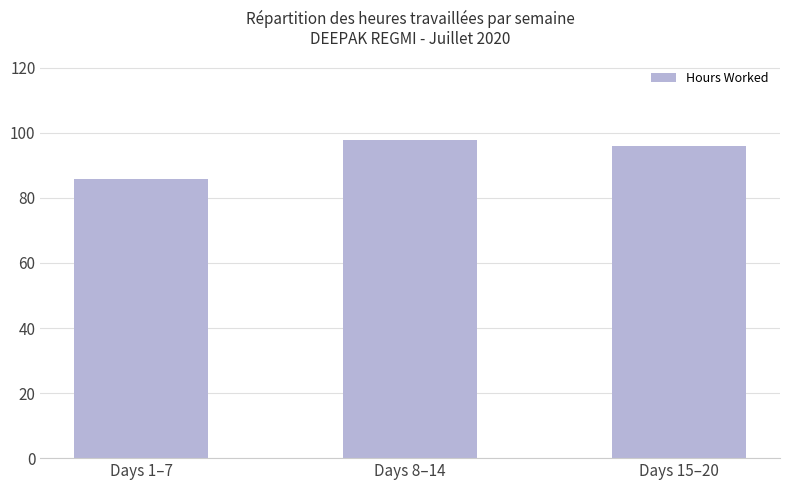

What is the sum of the values at Days 8–14 and Days 1–7?

183.5